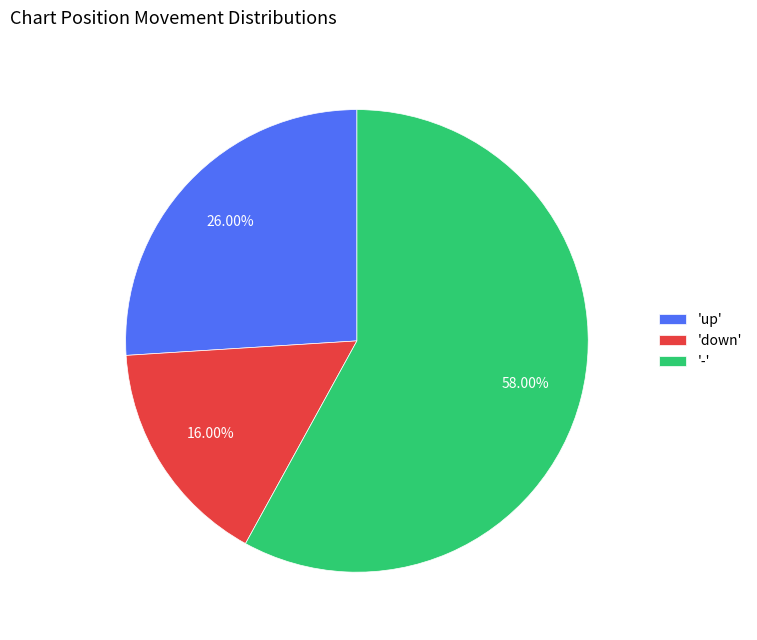

What is the smallest slice in the pie chart?

'down'